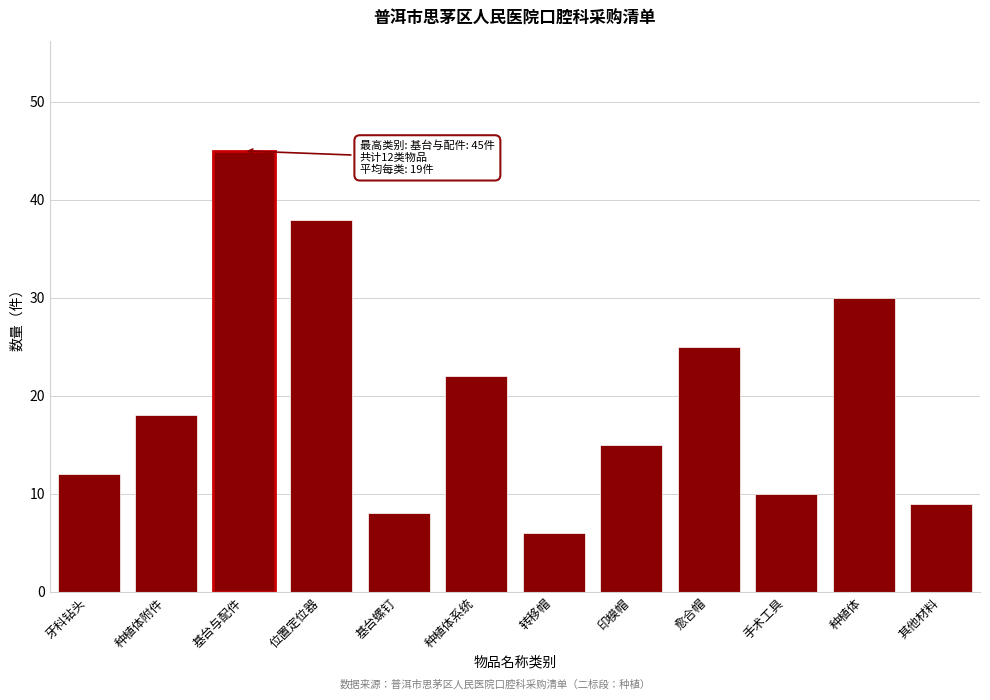

Reading left to right, list all the values displayed in this chart.

牙科钻头=12	种植体附件=18	基台与配件=45	位置定位器=38	基台螺钉=8	种植体系统=22	转移帽=6	印模帽=15	愈合帽=25	手术工具=10	种植体=30	其他材料=9